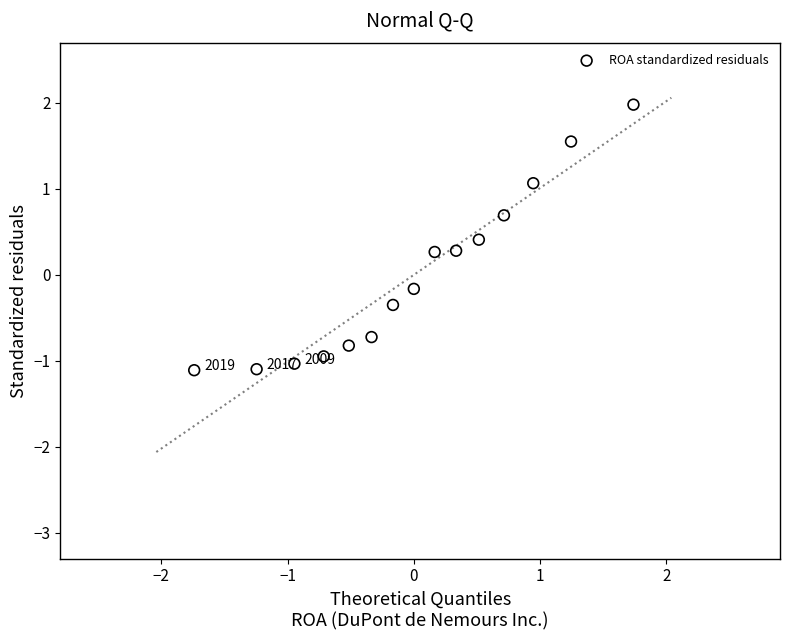

What is the range of Y values (max minus min)?

3.1